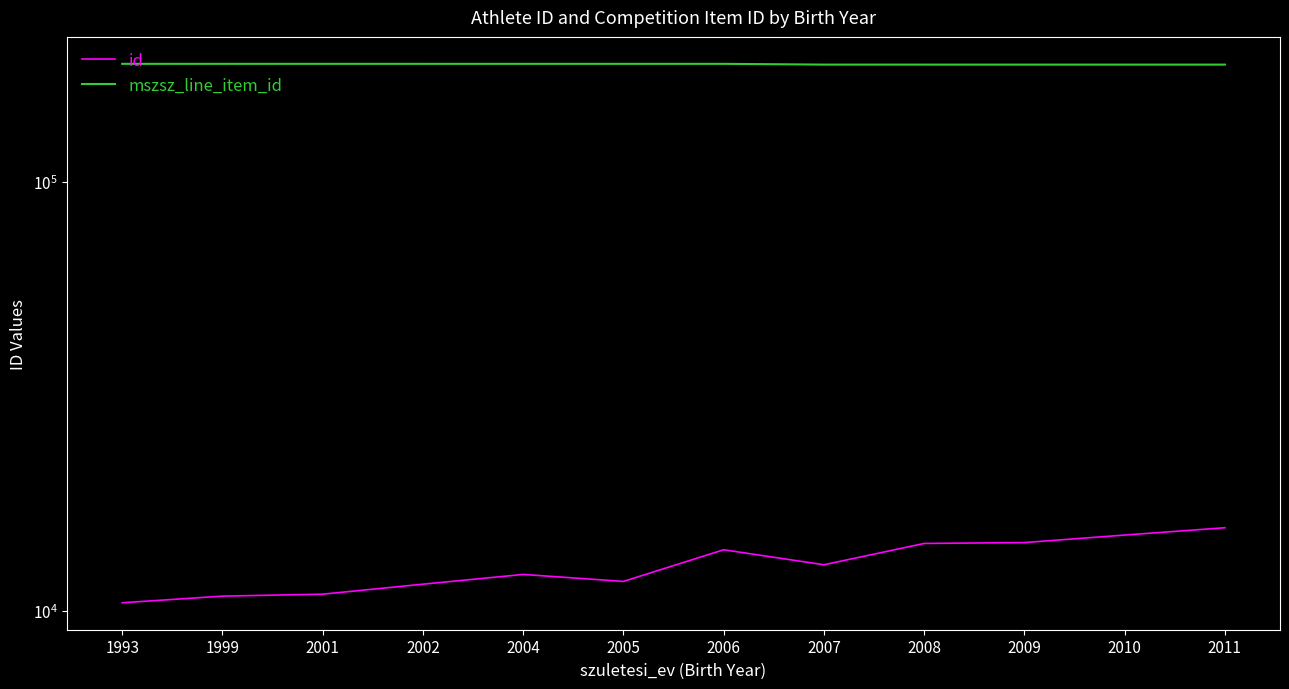

The id series shows 10931 at 2001. True or false?

True